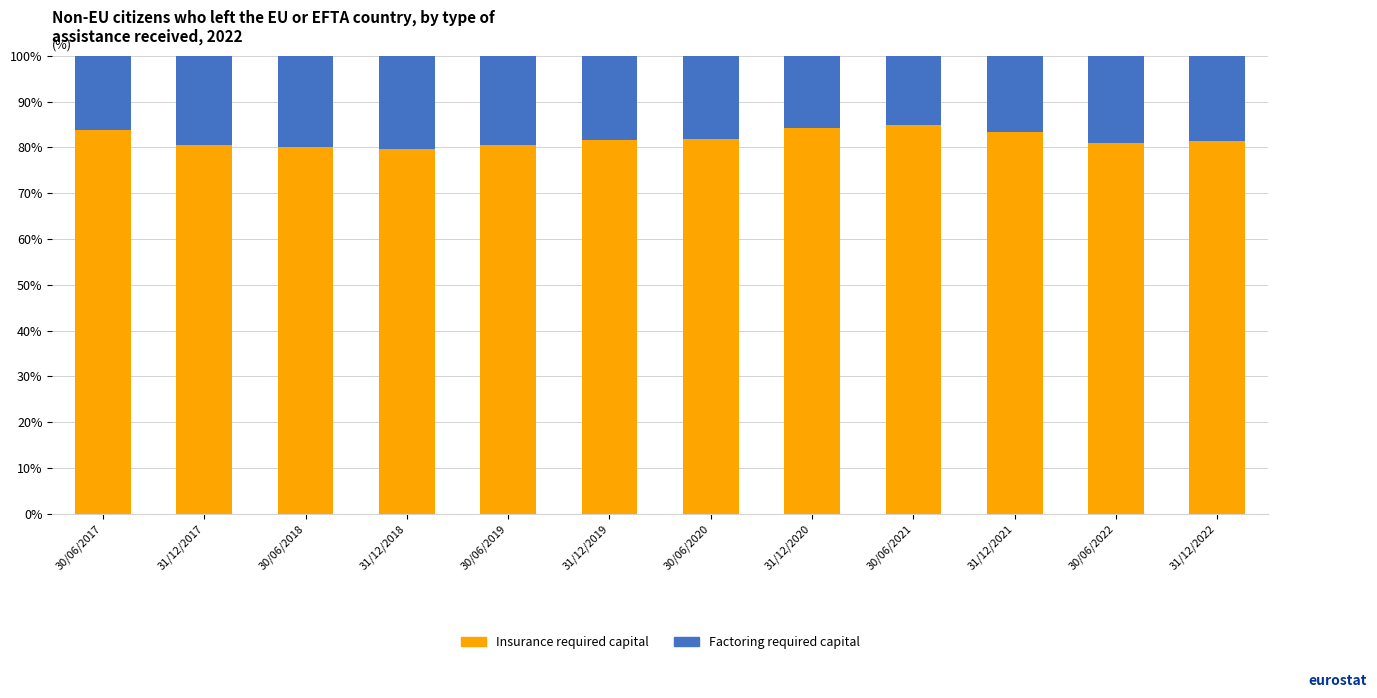

Is it true that Insurance required capital equals 45.4 at 30/06/2021?

False